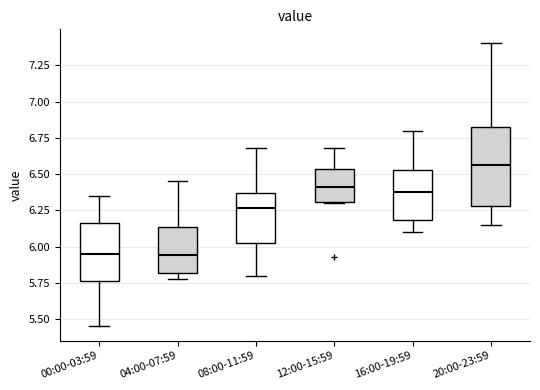

Where does the lower whisker of the box for 20:00-23:59 end on the y-axis? The values are not printed on the chart, so give them approximately, as read against the axis.

6.15